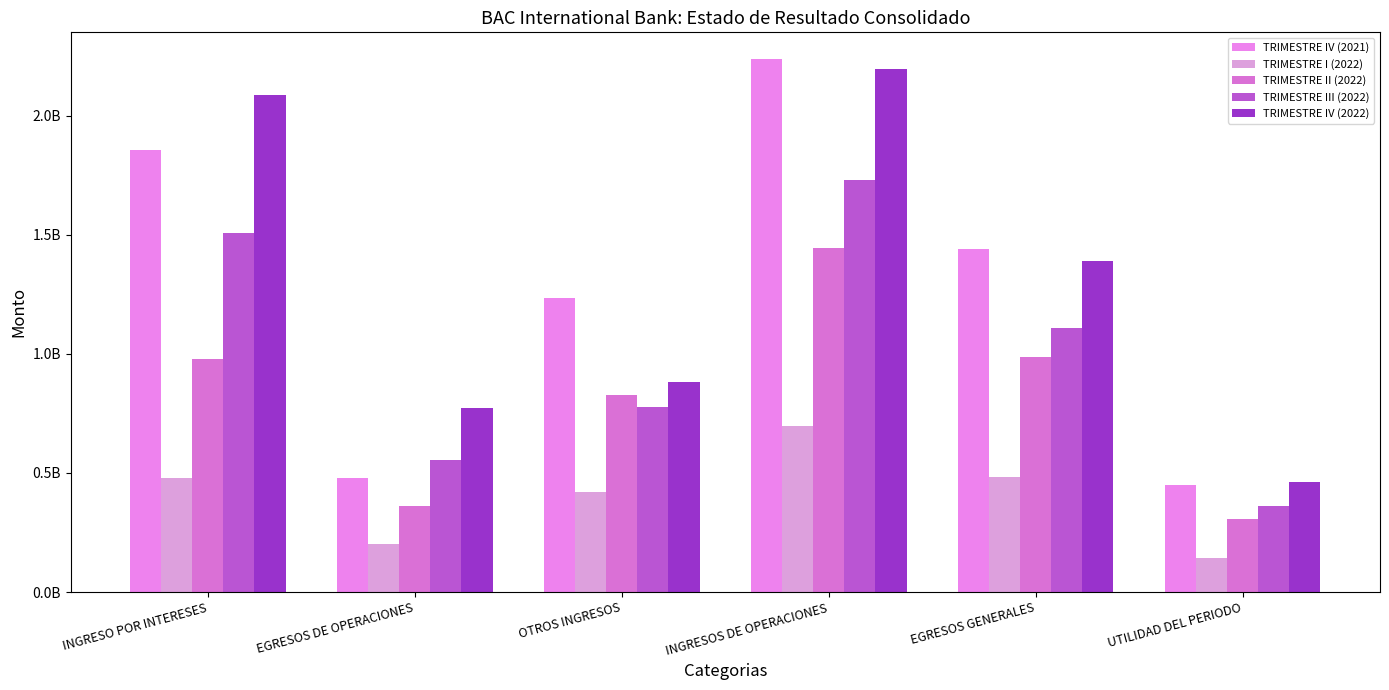

Which series has the widest spread of values?

TRIMESTRE IV (2021)